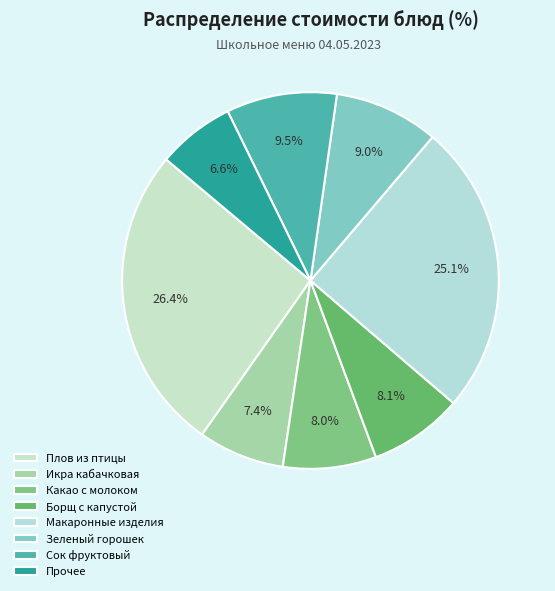

To the nearest percent, what is the difference between the largest and smallest slice percentages?

20%